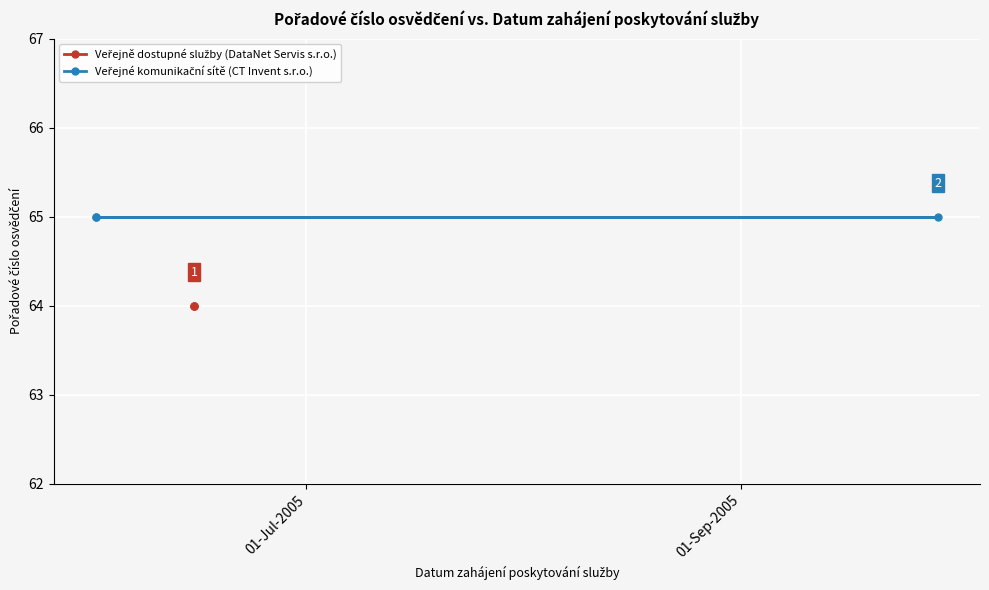

Is this an area chart (filled region under the line)?

No